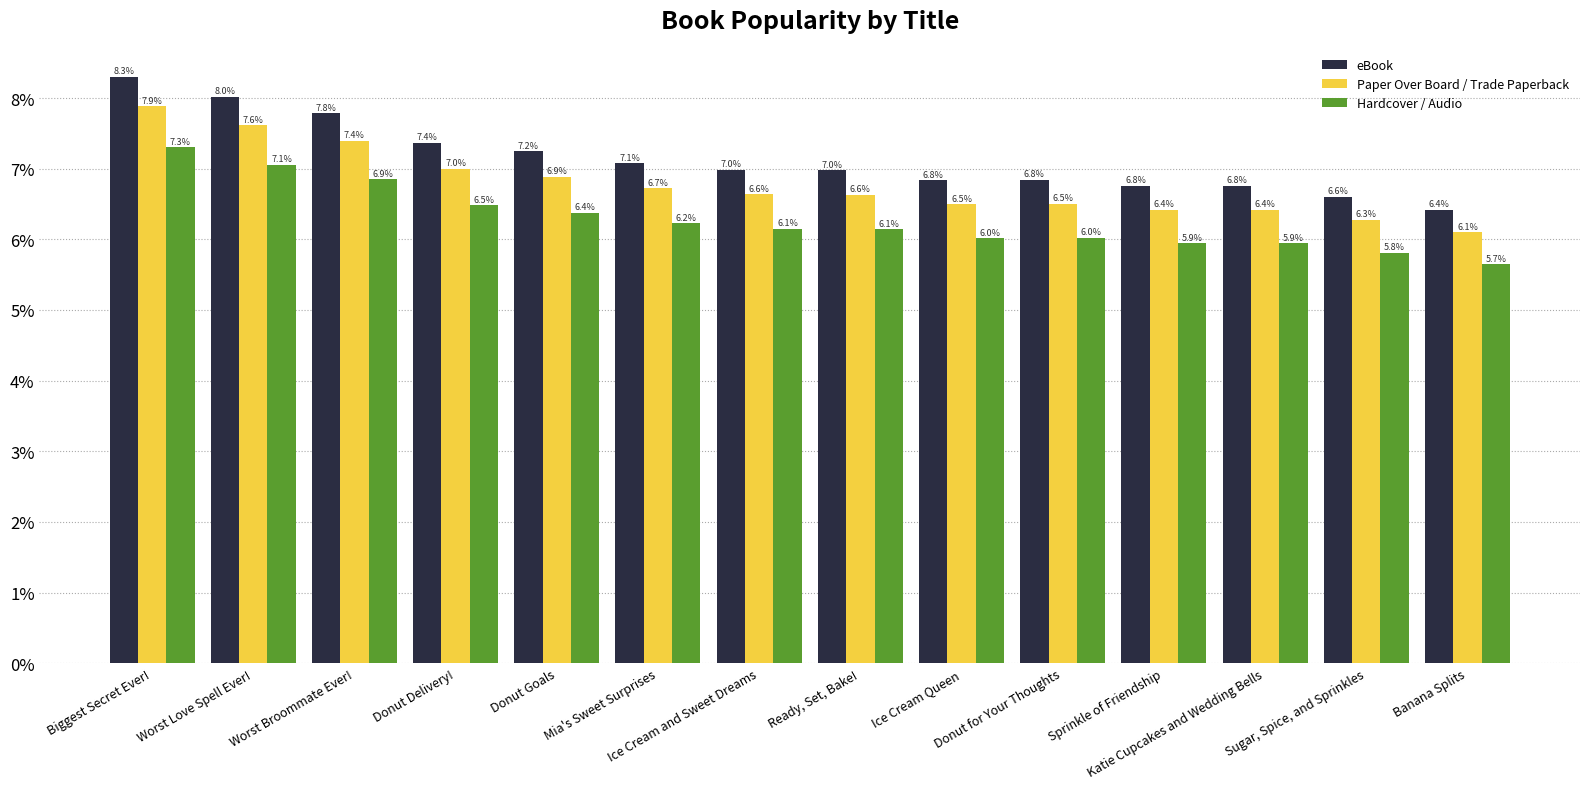

The eBook series shows 6.8 at Ice Cream Queen. True or false?

True